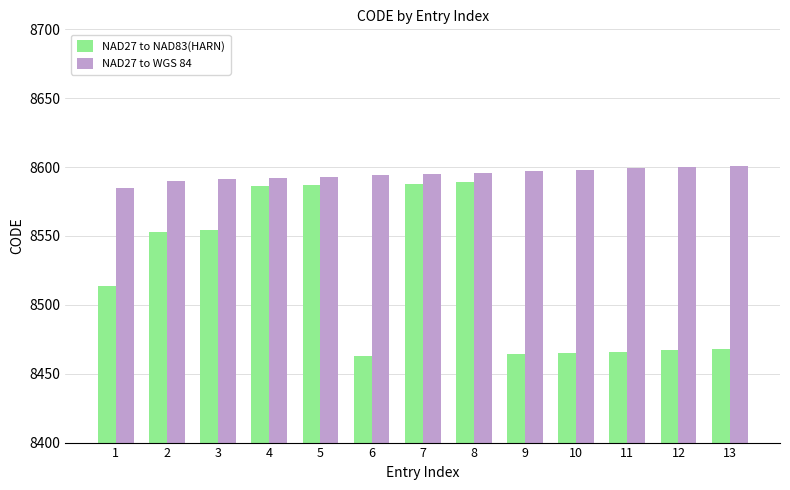

How many data points does each series have?

13